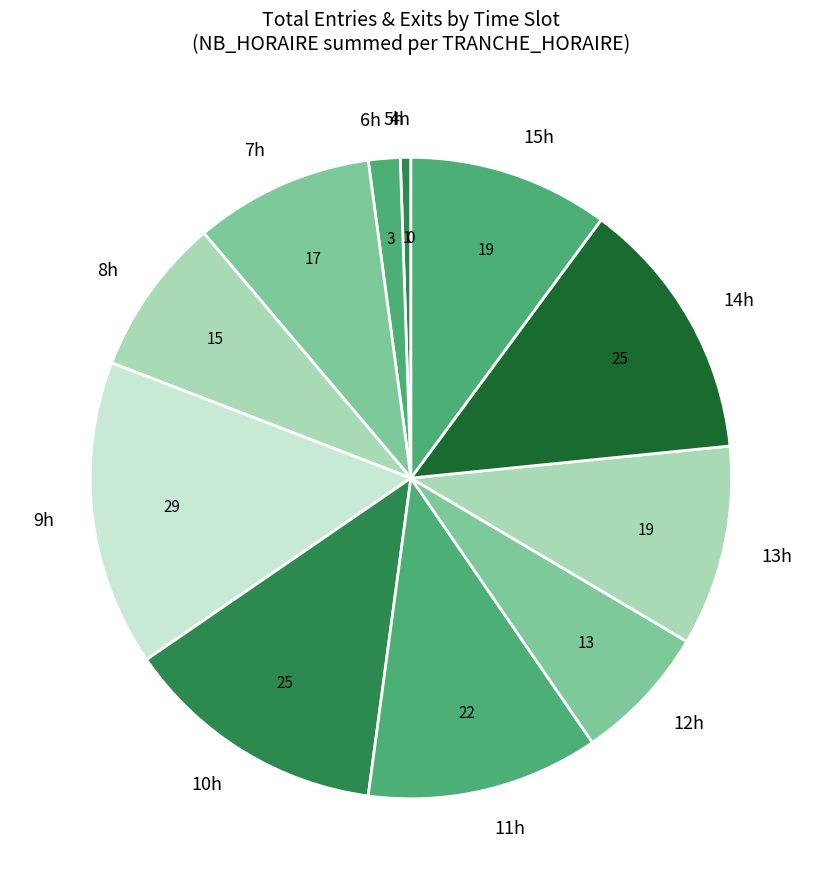

Which category has the biggest portion of the pie?

9h